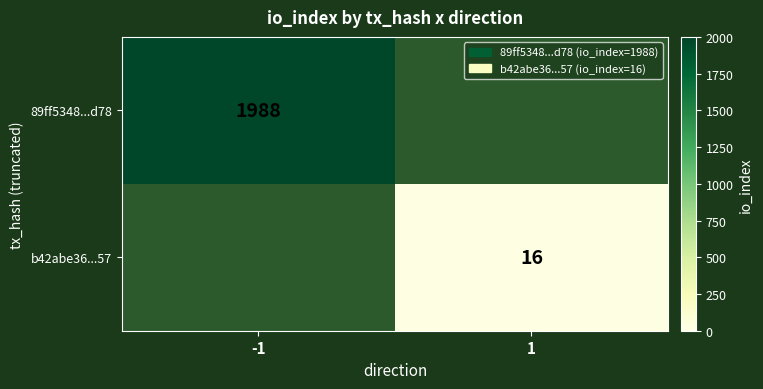

Count the number of categories in the chart.

2